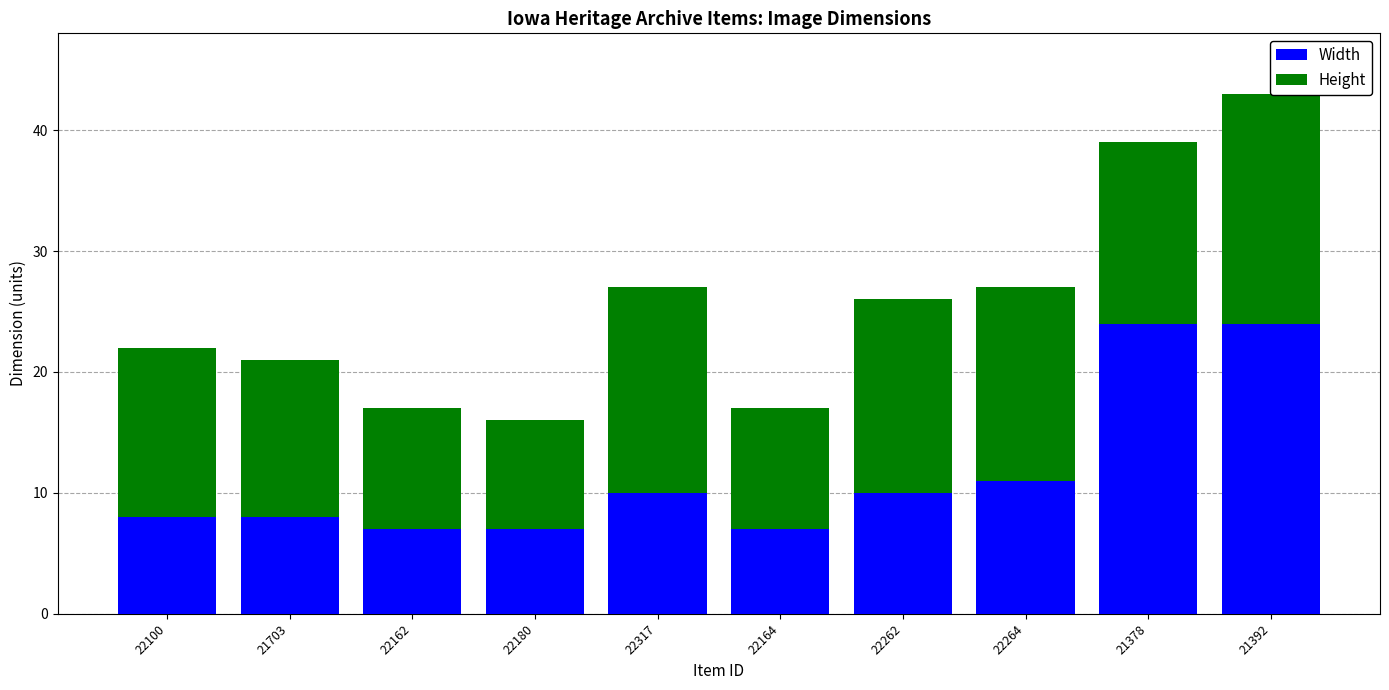

What is the greatest value displayed?

24